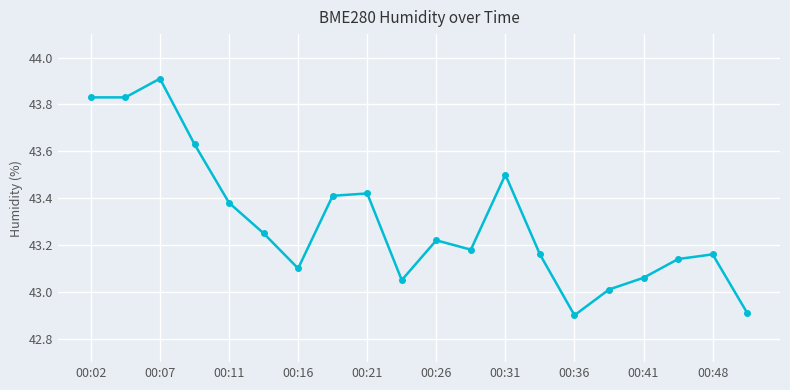

True or false: there are more than 2 points higher than both neighbors.

True